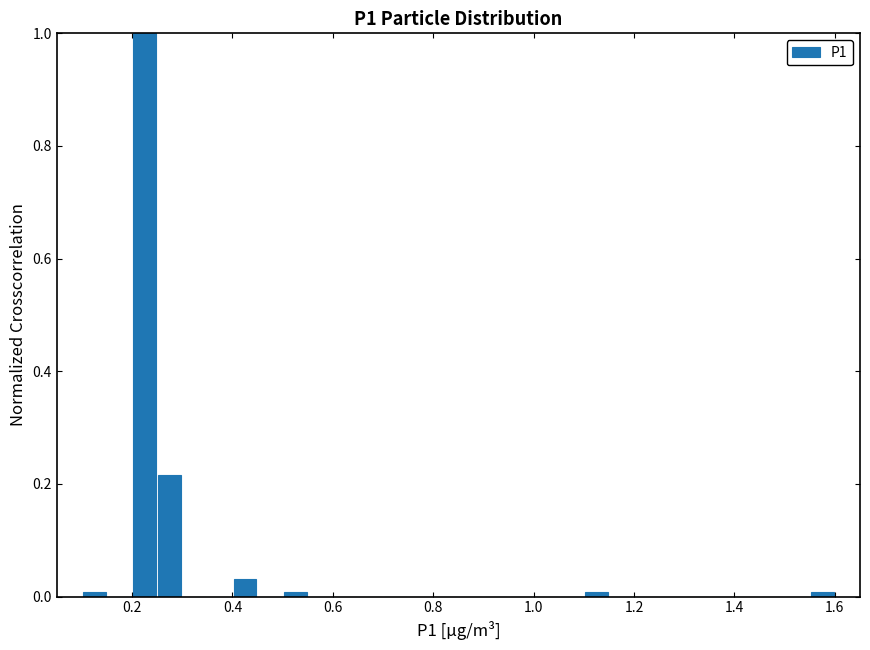

Read against the x-axis, roughly where is the centre of the tallest bar?

0.22